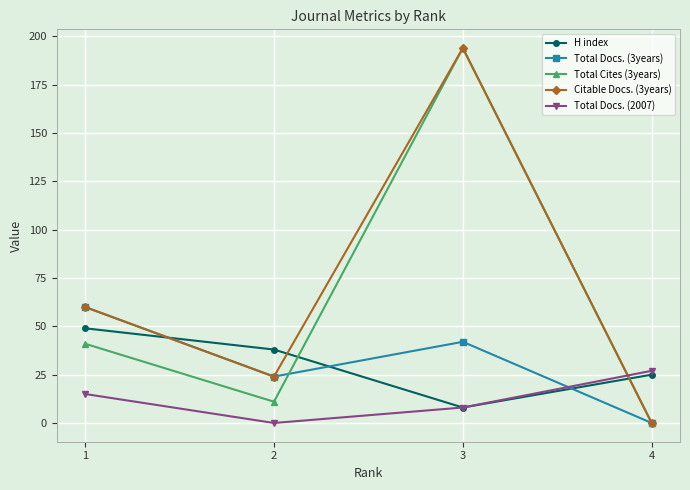

Count the Total Docs. (2007) values in the range 8 to 27.

3